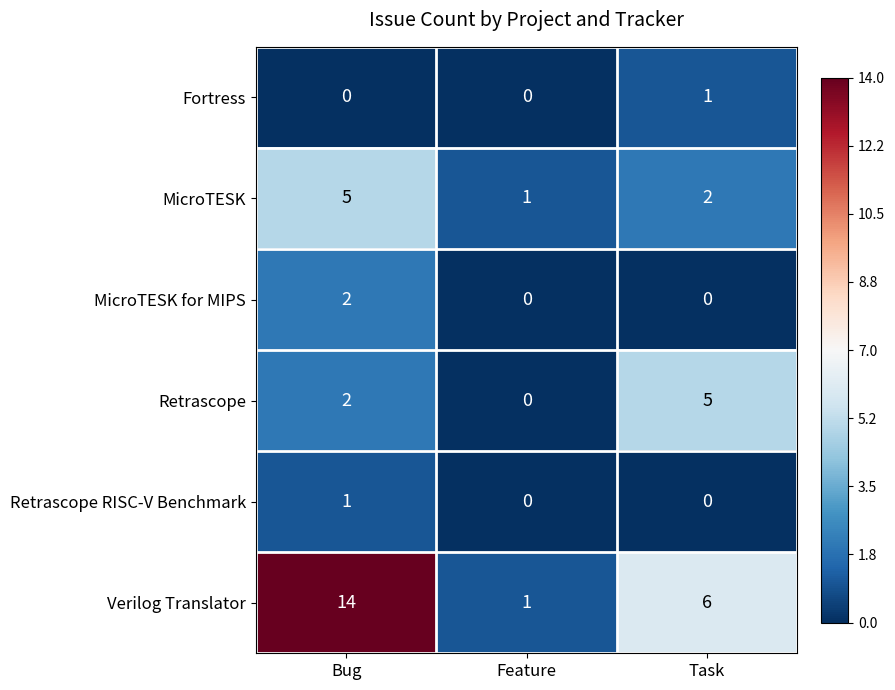

At which category does the chart reach its peak across all series?

Bug